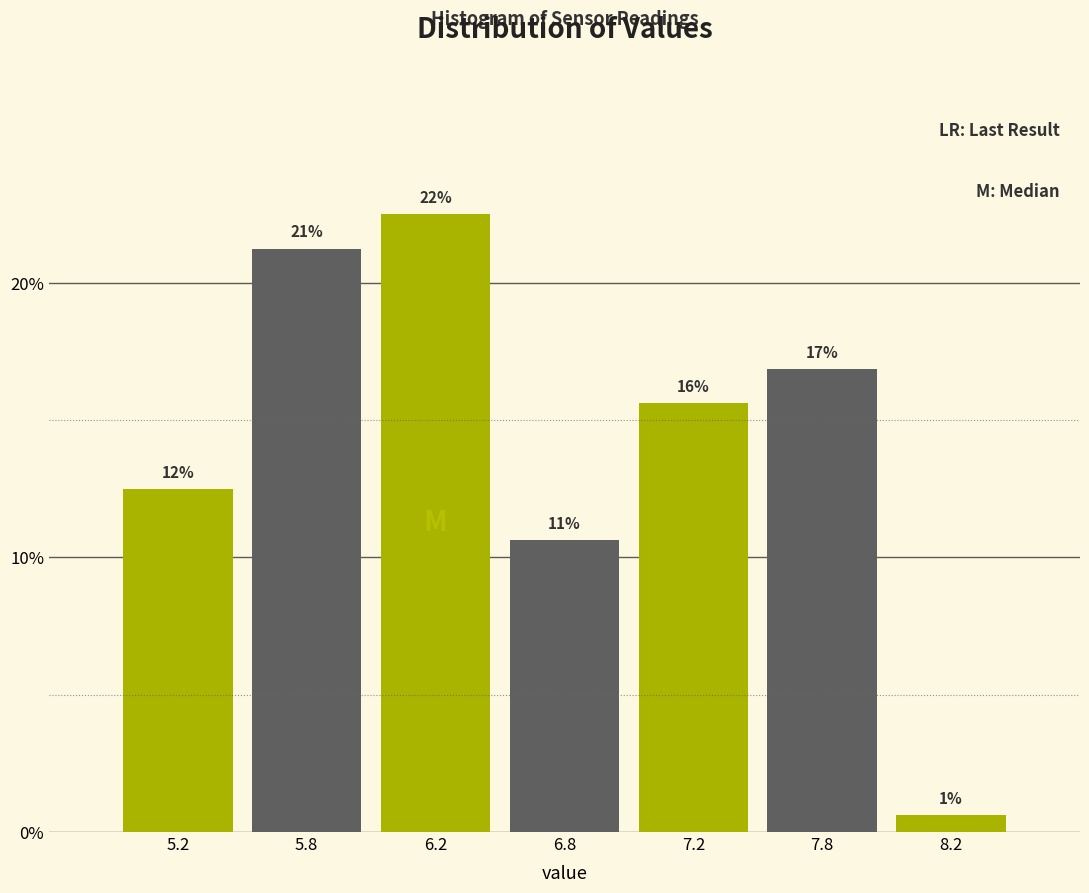

How many bars are there in total?

7